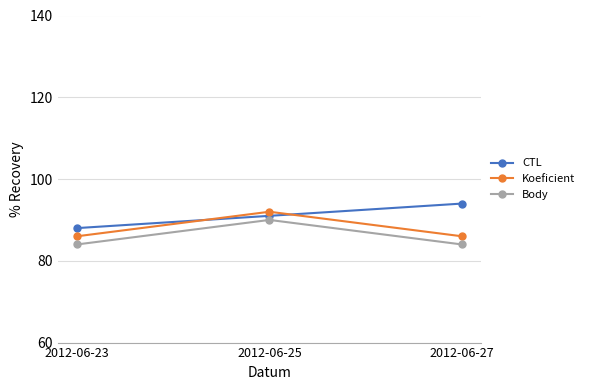

What is the spread (max minus min) of values at 2012-06-23?

4